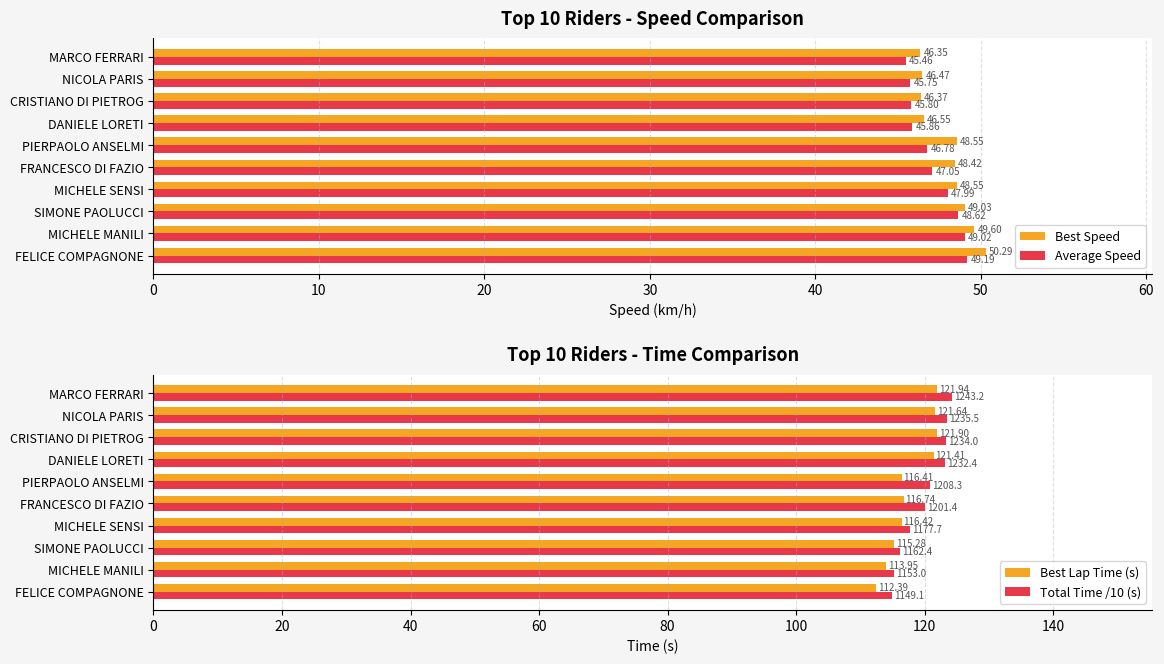

At which label does Best Speed reach its minimum?

MARCO FERRARI